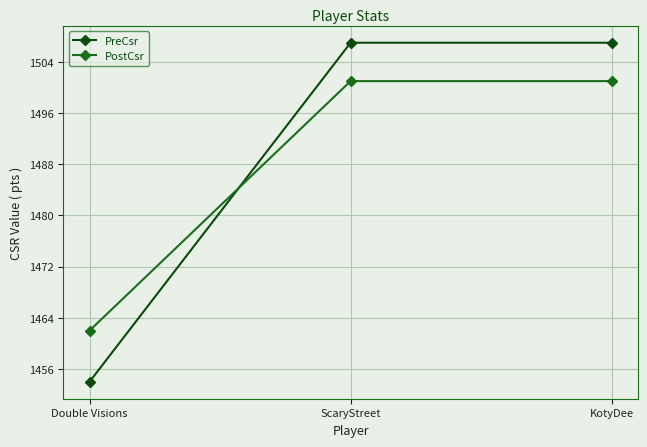

What is the average value of the PreCsr series?

1489